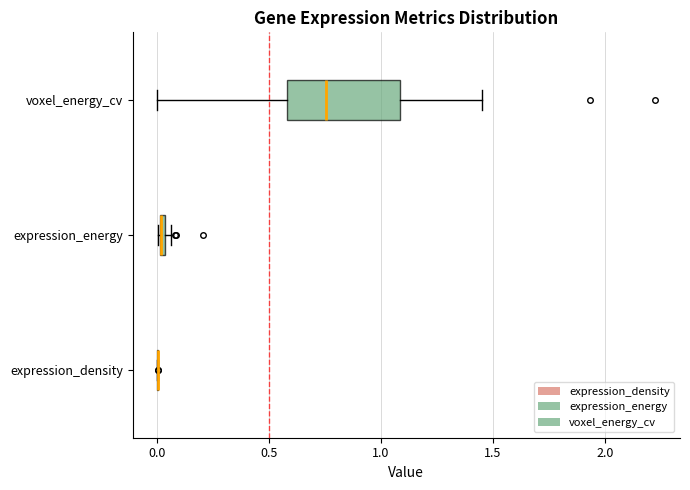

Comparing the boxes themselves (not the whiskers), which one is the widest?

voxel_energy_cv